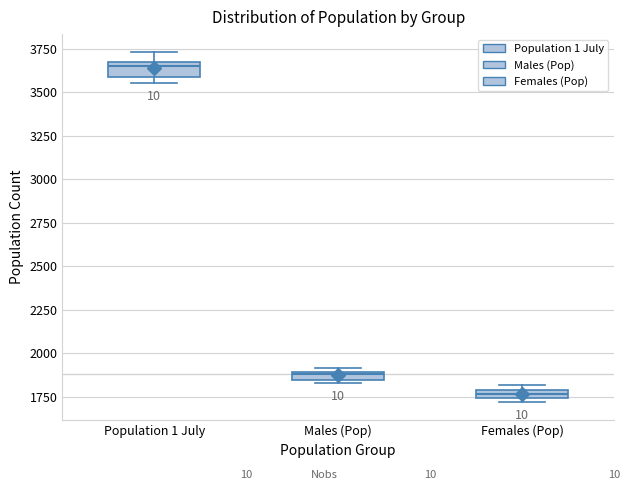

Which box has the lowest median line?

Females (Pop)